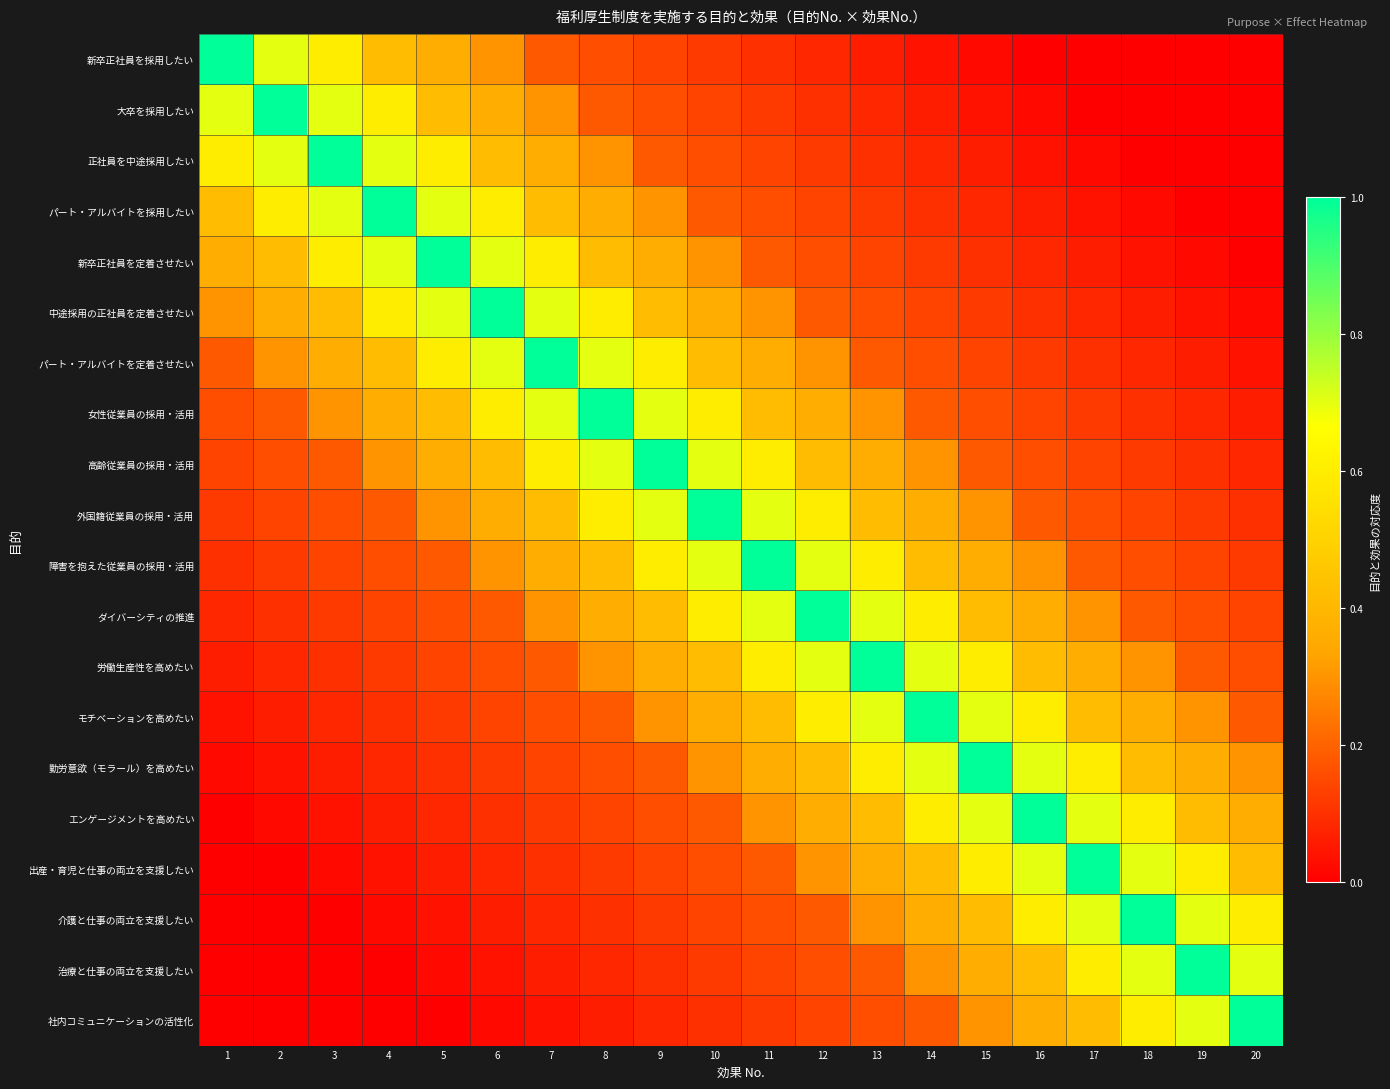

Reading left to right, extract all data points from this chart.

新卒正社員を採用したい: 1=1.0	2=0.7	3=0.6	4=0.4	5=0.4	6=0.3	7=0.2	8=0.2	9=0.1	10=0.1	11=0.1	12=0.1	13=0.1	14=0.0	15=0.0	16=0.0	17=0.0	18=0.0	19=0.0	20=0.0
大卒を採用したい: 1=0.7	2=1.0	3=0.7	4=0.6	5=0.4	6=0.4	7=0.3	8=0.2	9=0.2	10=0.1	11=0.1	12=0.1	13=0.1	14=0.1	15=0.0	16=0.0	17=0.0	18=0.0	19=0.0	20=0.0
正社員を中途採用したい: 1=0.6	2=0.7	3=1.0	4=0.7	5=0.6	6=0.4	7=0.4	8=0.3	9=0.2	10=0.2	11=0.1	12=0.1	13=0.1	14=0.1	15=0.1	16=0.0	17=0.0	18=0.0	19=0.0	20=0.0
パート・アルバイトを採用したい: 1=0.4	2=0.6	3=0.7	4=1.0	5=0.7	6=0.6	7=0.4	8=0.4	9=0.3	10=0.2	11=0.2	12=0.1	13=0.1	14=0.1	15=0.1	16=0.1	17=0.0	18=0.0	19=0.0	20=0.0
新卒正社員を定着させたい: 1=0.4	2=0.4	3=0.6	4=0.7	5=1.0	6=0.7	7=0.6	8=0.4	9=0.4	10=0.3	11=0.2	12=0.2	13=0.1	14=0.1	15=0.1	16=0.1	17=0.1	18=0.0	19=0.0	20=0.0
中途採用の正社員を定着させたい: 1=0.3	2=0.4	3=0.4	4=0.6	5=0.7	6=1.0	7=0.7	8=0.6	9=0.4	10=0.4	11=0.3	12=0.2	13=0.2	14=0.1	15=0.1	16=0.1	17=0.1	18=0.1	19=0.0	20=0.0
パート・アルバイトを定着させたい: 1=0.2	2=0.3	3=0.4	4=0.4	5=0.6	6=0.7	7=1.0	8=0.7	9=0.6	10=0.4	11=0.4	12=0.3	13=0.2	14=0.2	15=0.1	16=0.1	17=0.1	18=0.1	19=0.1	20=0.0
女性従業員の採用・活用: 1=0.2	2=0.2	3=0.3	4=0.4	5=0.4	6=0.6	7=0.7	8=1.0	9=0.7	10=0.6	11=0.4	12=0.4	13=0.3	14=0.2	15=0.2	16=0.1	17=0.1	18=0.1	19=0.1	20=0.1
高齢従業員の採用・活用: 1=0.1	2=0.2	3=0.2	4=0.3	5=0.4	6=0.4	7=0.6	8=0.7	9=1.0	10=0.7	11=0.6	12=0.4	13=0.4	14=0.3	15=0.2	16=0.2	17=0.1	18=0.1	19=0.1	20=0.1
外国籍従業員の採用・活用: 1=0.1	2=0.1	3=0.2	4=0.2	5=0.3	6=0.4	7=0.4	8=0.6	9=0.7	10=1.0	11=0.7	12=0.6	13=0.4	14=0.4	15=0.3	16=0.2	17=0.2	18=0.1	19=0.1	20=0.1
障害を抱えた従業員の採用・活用: 1=0.1	2=0.1	3=0.1	4=0.2	5=0.2	6=0.3	7=0.4	8=0.4	9=0.6	10=0.7	11=1.0	12=0.7	13=0.6	14=0.4	15=0.4	16=0.3	17=0.2	18=0.2	19=0.1	20=0.1
ダイバーシティの推進: 1=0.1	2=0.1	3=0.1	4=0.1	5=0.2	6=0.2	7=0.3	8=0.4	9=0.4	10=0.6	11=0.7	12=1.0	13=0.7	14=0.6	15=0.4	16=0.4	17=0.3	18=0.2	19=0.2	20=0.1
労働生産性を高めたい: 1=0.1	2=0.1	3=0.1	4=0.1	5=0.1	6=0.2	7=0.2	8=0.3	9=0.4	10=0.4	11=0.6	12=0.7	13=1.0	14=0.7	15=0.6	16=0.4	17=0.4	18=0.3	19=0.2	20=0.2
モチベーションを高めたい: 1=0.0	2=0.1	3=0.1	4=0.1	5=0.1	6=0.1	7=0.2	8=0.2	9=0.3	10=0.4	11=0.4	12=0.6	13=0.7	14=1.0	15=0.7	16=0.6	17=0.4	18=0.4	19=0.3	20=0.2
勤労意欲（モラール）を高めたい: 1=0.0	2=0.0	3=0.1	4=0.1	5=0.1	6=0.1	7=0.1	8=0.2	9=0.2	10=0.3	11=0.4	12=0.4	13=0.6	14=0.7	15=1.0	16=0.7	17=0.6	18=0.4	19=0.4	20=0.3
エンゲージメントを高めたい: 1=0.0	2=0.0	3=0.0	4=0.1	5=0.1	6=0.1	7=0.1	8=0.1	9=0.2	10=0.2	11=0.3	12=0.4	13=0.4	14=0.6	15=0.7	16=1.0	17=0.7	18=0.6	19=0.4	20=0.4
出産・育児と仕事の両立を支援したい: 1=0.0	2=0.0	3=0.0	4=0.0	5=0.1	6=0.1	7=0.1	8=0.1	9=0.1	10=0.2	11=0.2	12=0.3	13=0.4	14=0.4	15=0.6	16=0.7	17=1.0	18=0.7	19=0.6	20=0.4
介護と仕事の両立を支援したい: 1=0.0	2=0.0	3=0.0	4=0.0	5=0.0	6=0.1	7=0.1	8=0.1	9=0.1	10=0.1	11=0.2	12=0.2	13=0.3	14=0.4	15=0.4	16=0.6	17=0.7	18=1.0	19=0.7	20=0.6
治療と仕事の両立を支援したい: 1=0.0	2=0.0	3=0.0	4=0.0	5=0.0	6=0.0	7=0.1	8=0.1	9=0.1	10=0.1	11=0.1	12=0.2	13=0.2	14=0.3	15=0.4	16=0.4	17=0.6	18=0.7	19=1.0	20=0.7
社内コミュニケーションの活性化: 1=0.0	2=0.0	3=0.0	4=0.0	5=0.0	6=0.0	7=0.0	8=0.1	9=0.1	10=0.1	11=0.1	12=0.1	13=0.2	14=0.2	15=0.3	16=0.4	17=0.4	18=0.6	19=0.7	20=1.0